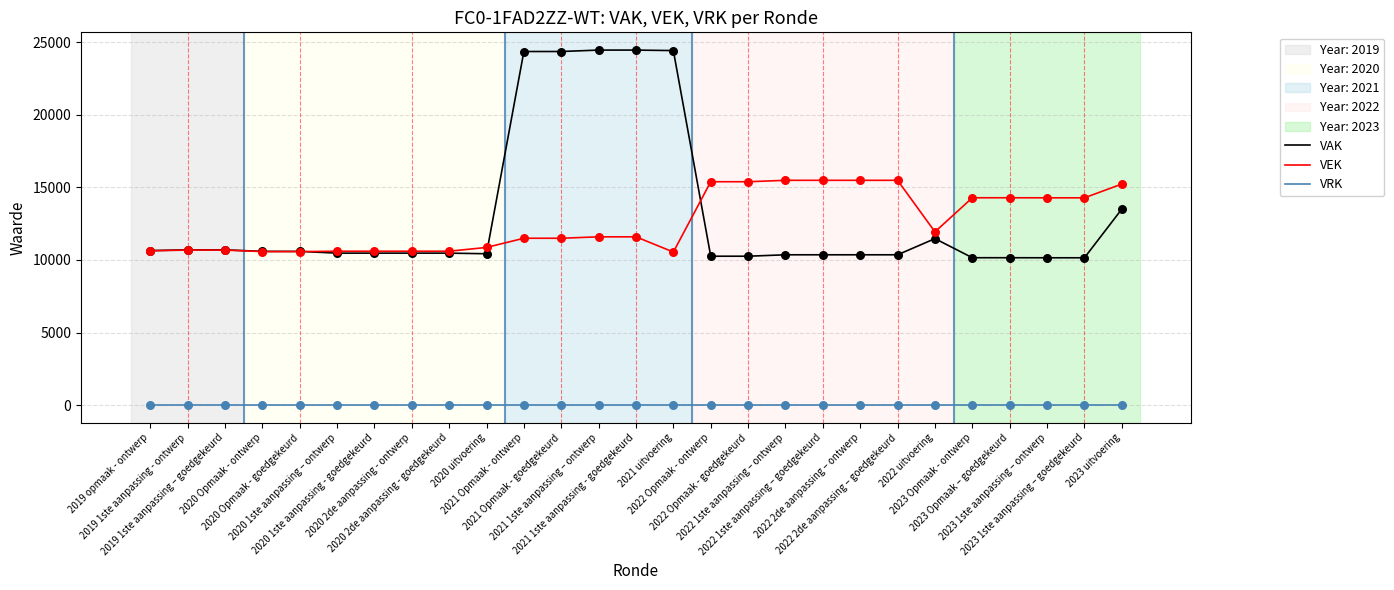

Is the value of VRK at 2023 1ste aanpassing – ontwerp greater than the value of VAK at 2022 Opmaak - ontwerp?

No